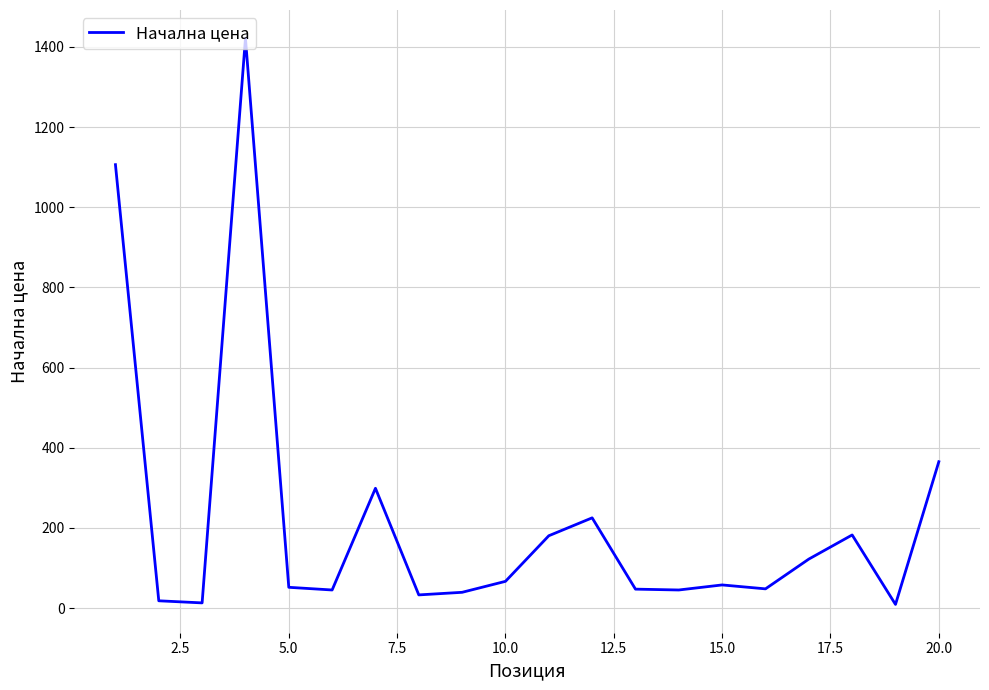

What is the average value?

218.7